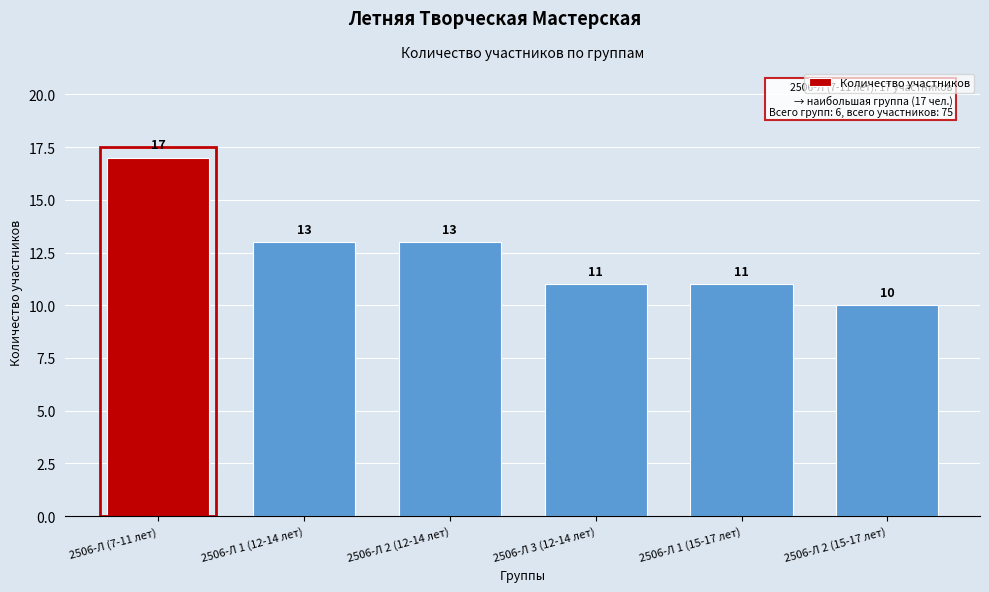

Reading right to left, transcribe all the data shown in this chart.

10	11	11	13	13	17